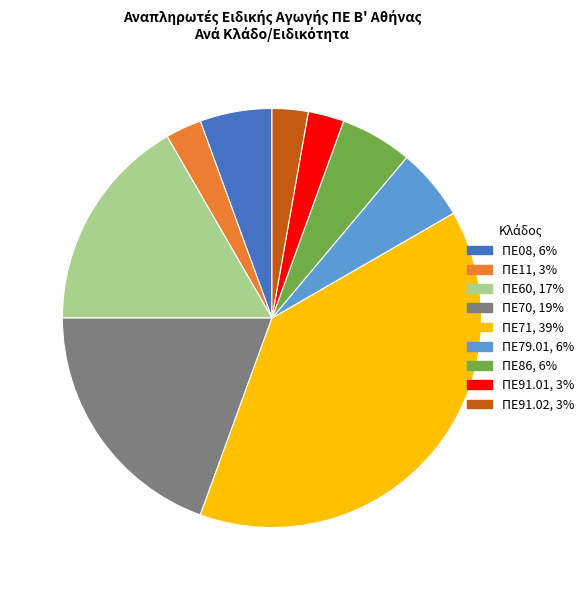

Combined, do ΠΕ91.01 and ΠΕ08 account for over 50%?

No